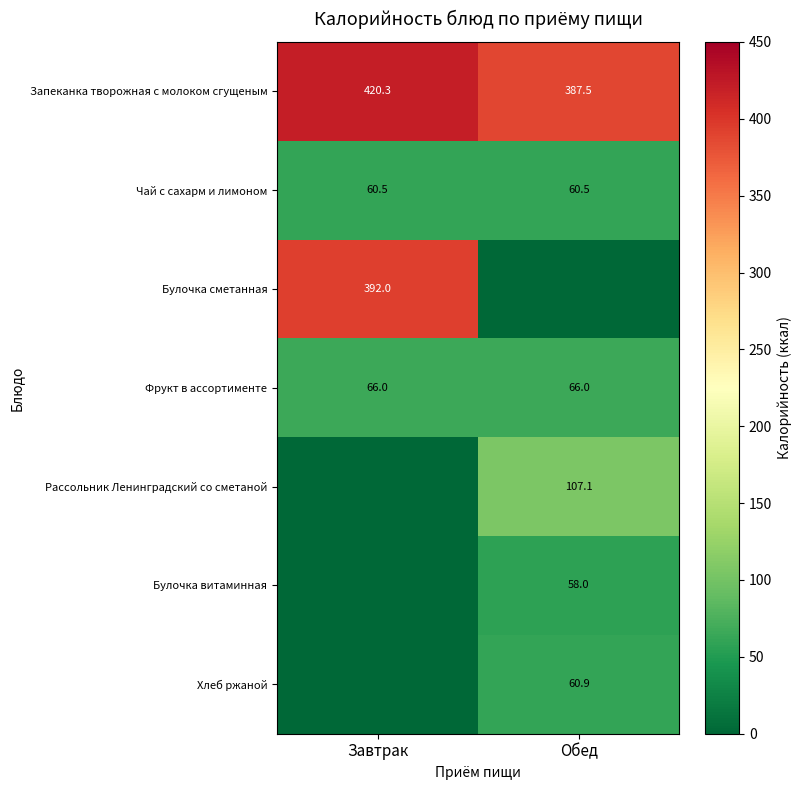

How many distinct data groups are displayed?

7